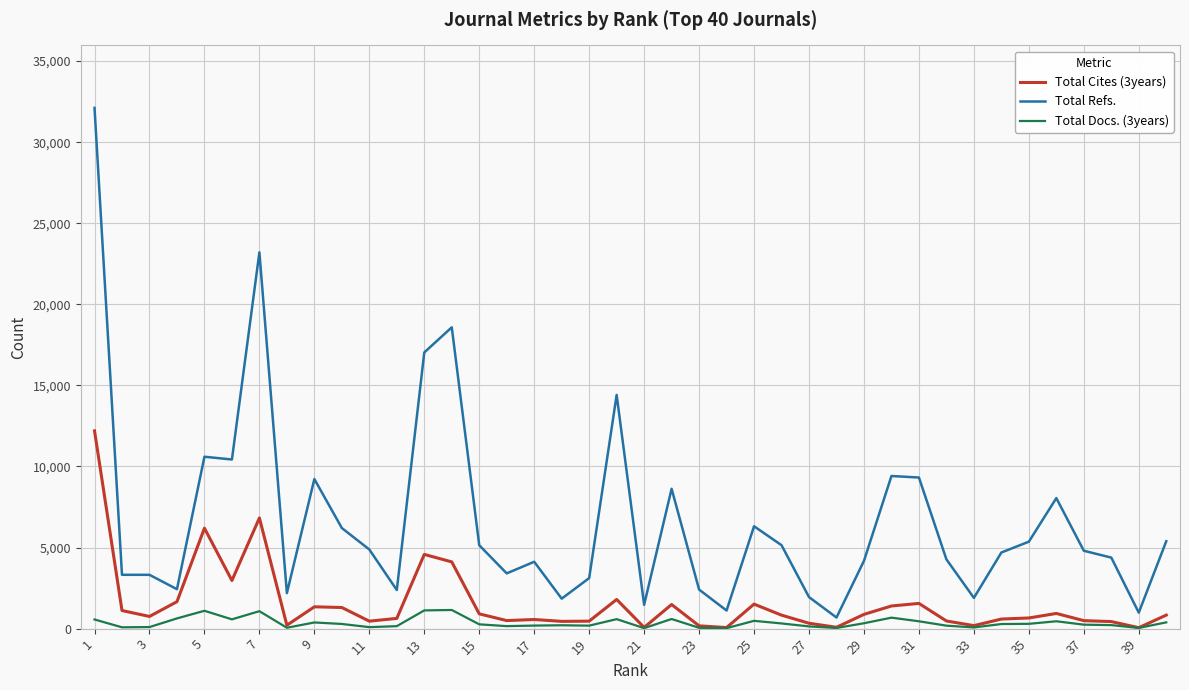

Rank the series by their average value, from highest to lowest.

Total Refs., Total Cites (3years), Total Docs. (3years)